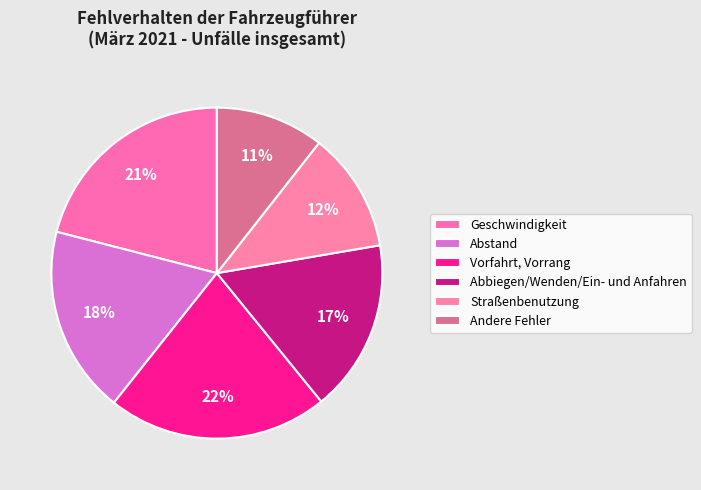

How many slices are in this pie chart?

6